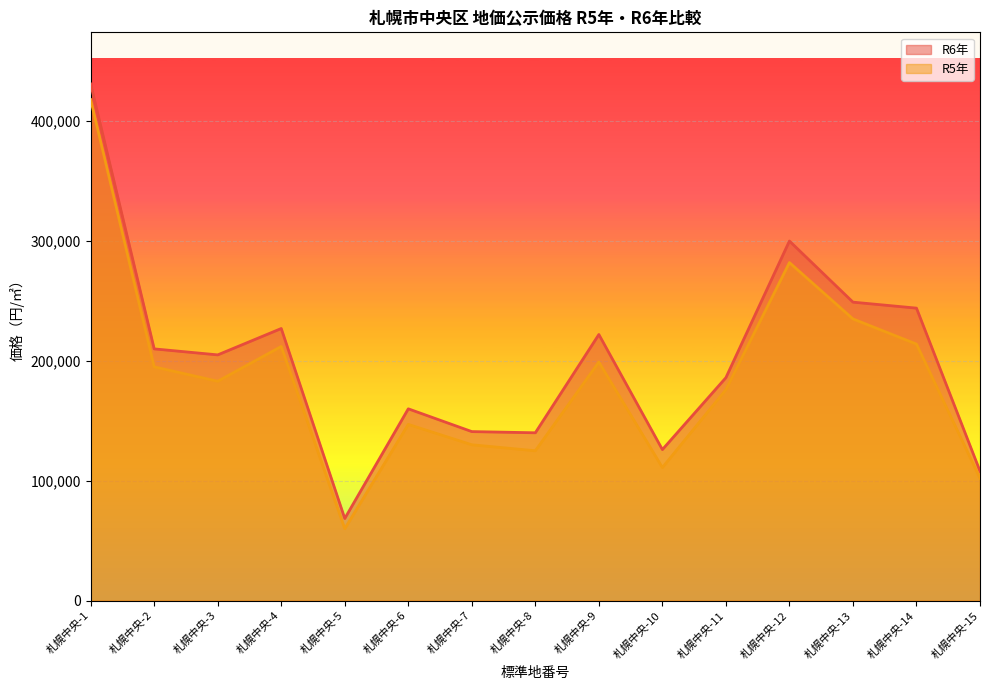

Is the value of R5年 at 札幌中央-1 greater than the value of R6年 at 札幌中央-12?

Yes